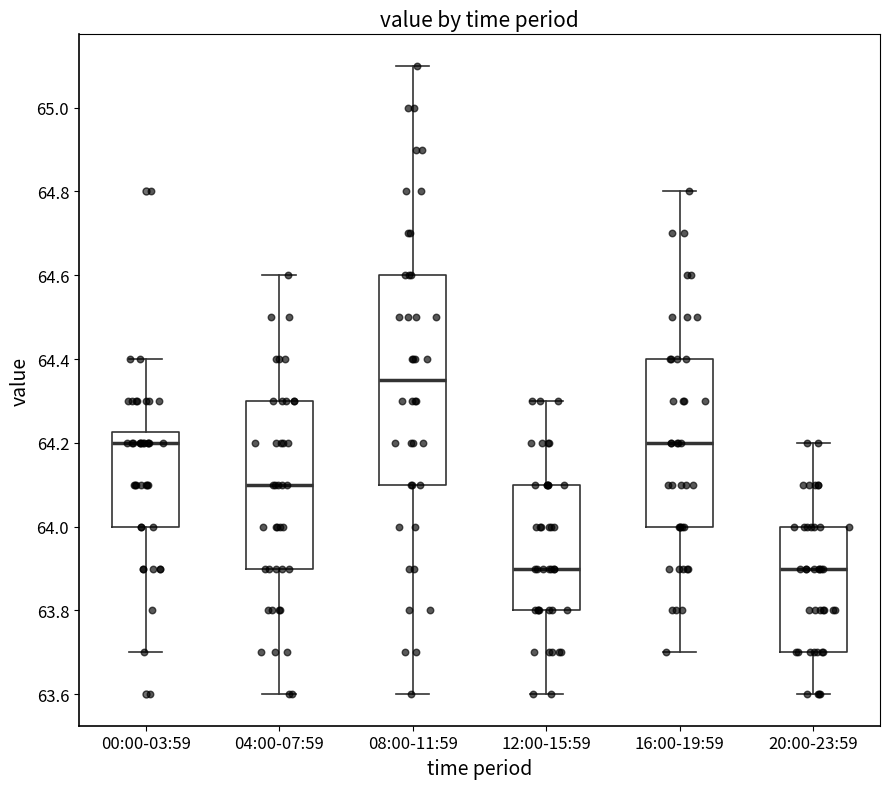

Which box's median line is the highest?

08:00-11:59